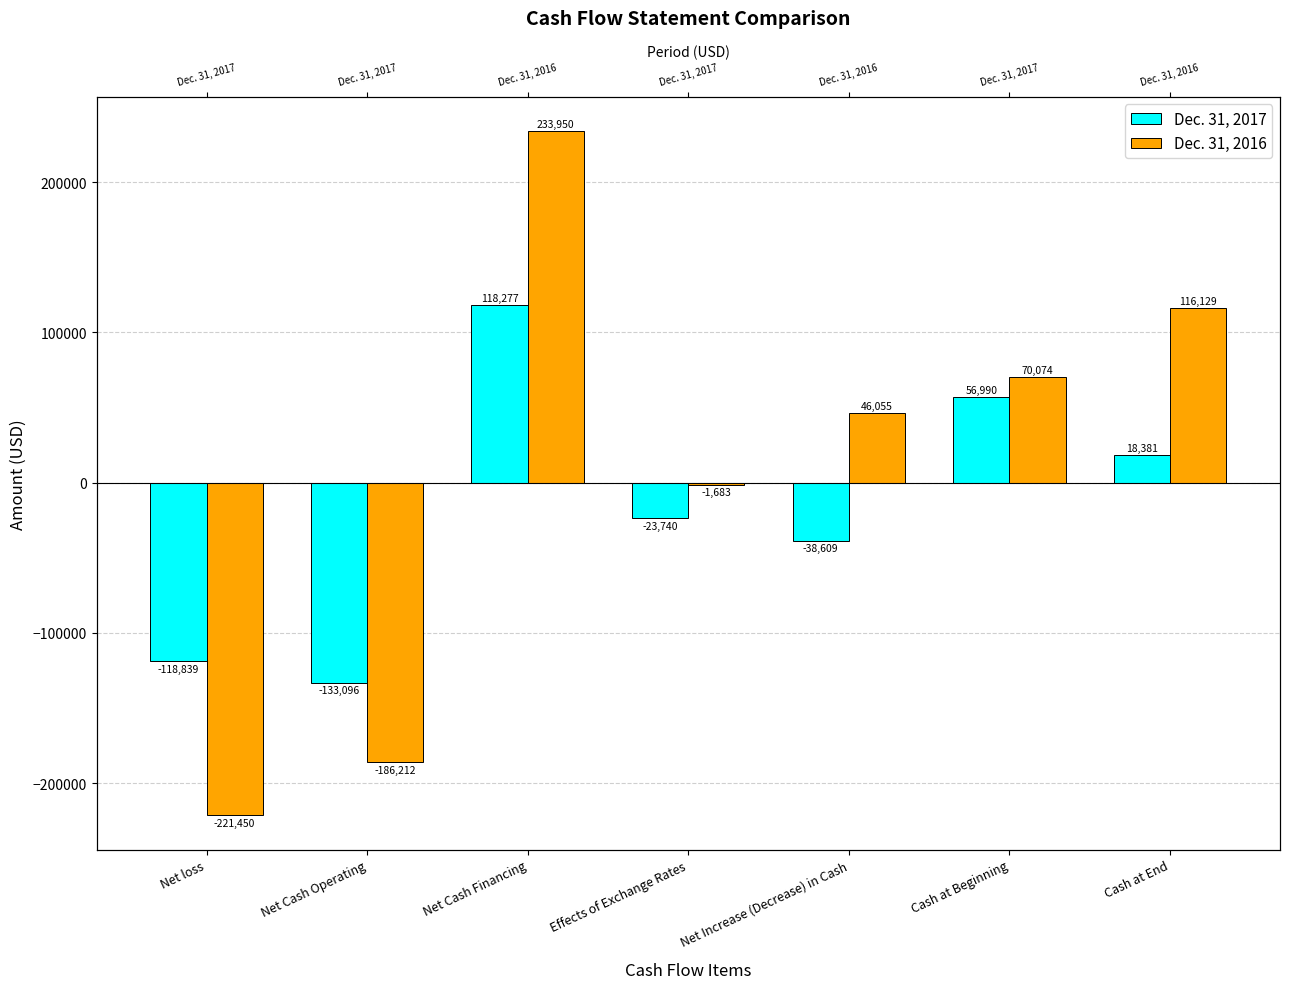

Which category has the highest value in the Dec. 31, 2016 series?

Net Cash Financing